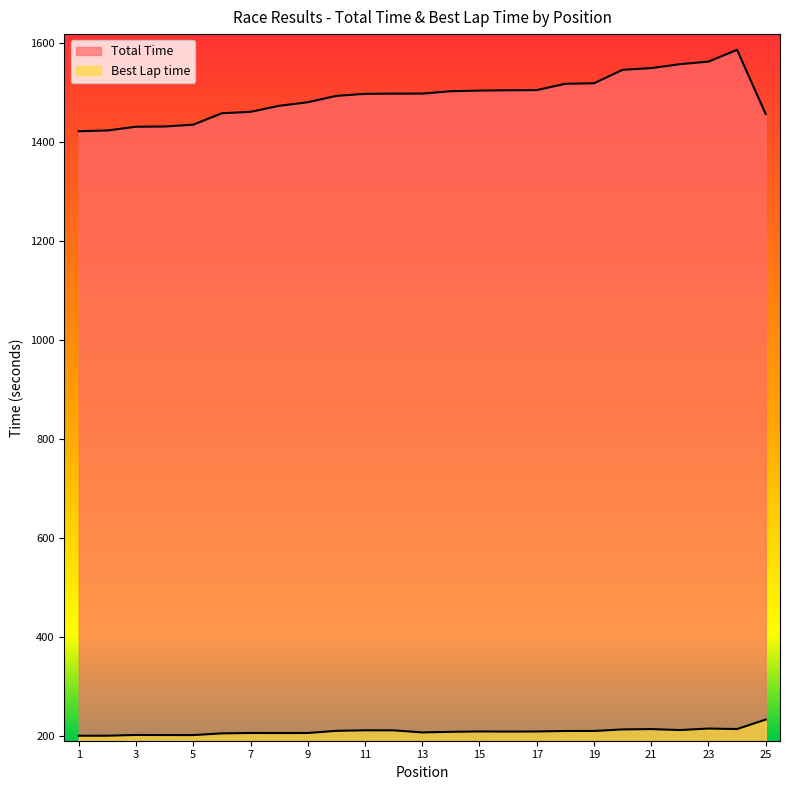

What is the difference between the Best Lap time values at 15 and 5?

7.3